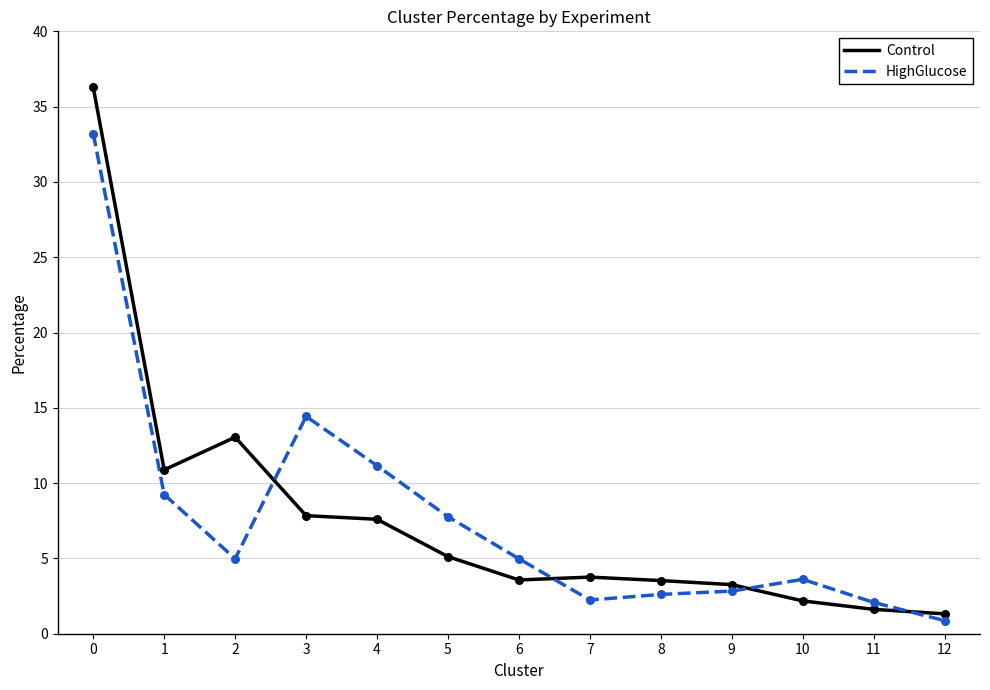

What is the difference between the highest and lowest values at 0?

3.1